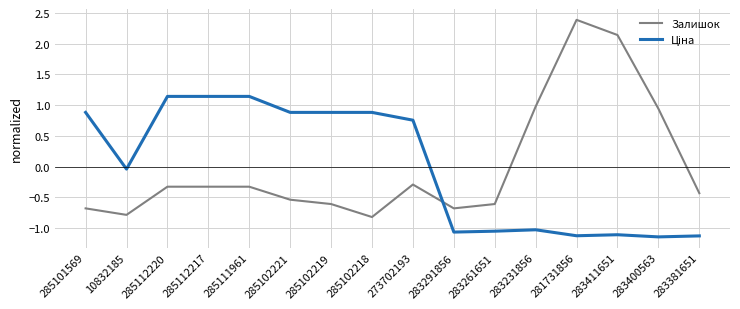

What value does the Залишок series have at 285101569?

-0.7